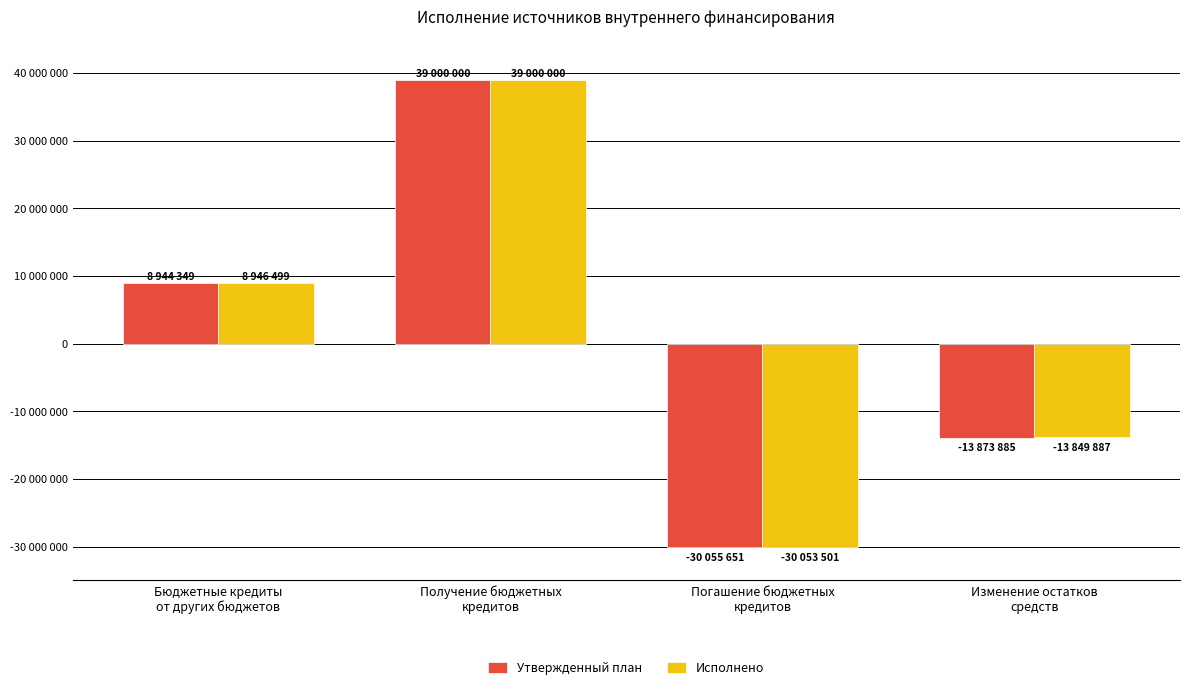

What are all the series names shown in the legend?

Утвержденный план, Исполнено